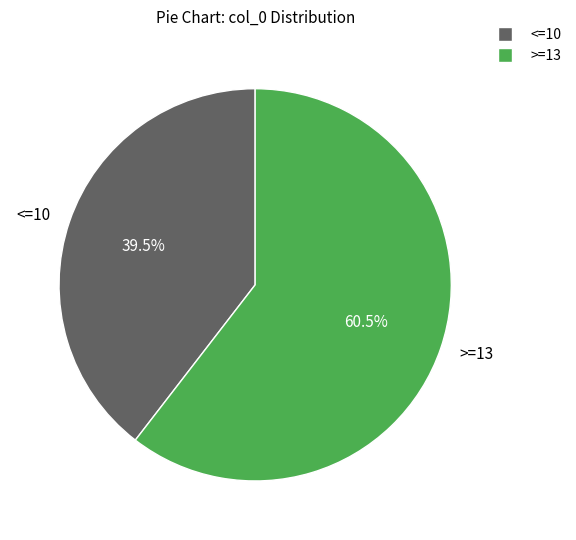

Is >=13 the majority of the pie?

Yes